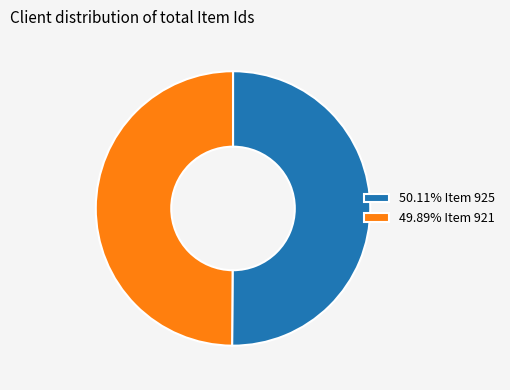

Approximately how many times larger is the value at 50.11% Item 925 compared to 49.89% Item 921?

1.0